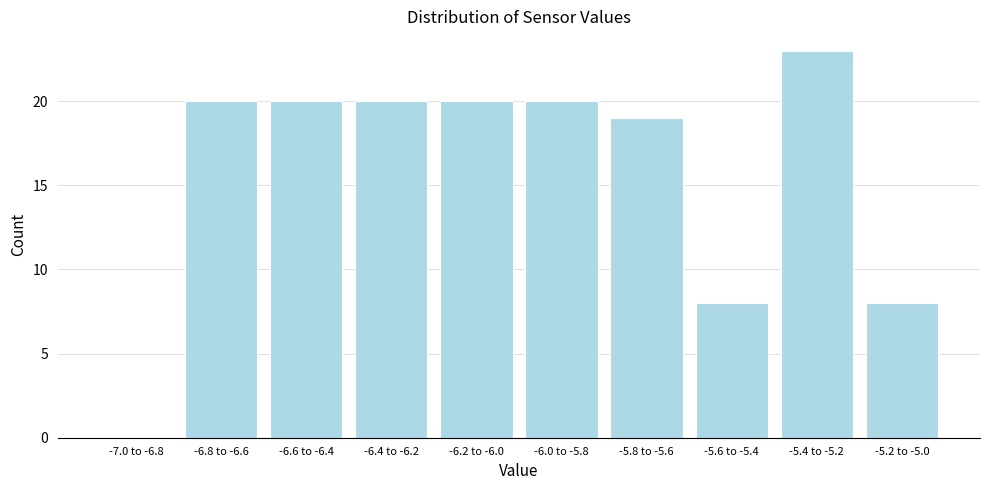

Reading right to left, extract all data points from this chart.

-5.2 to -5.0=8	-5.4 to -5.2=23	-5.6 to -5.4=8	-5.8 to -5.6=19	-6.0 to -5.8=20	-6.2 to -6.0=20	-6.4 to -6.2=20	-6.6 to -6.4=20	-6.8 to -6.6=20	-7.0 to -6.8=0